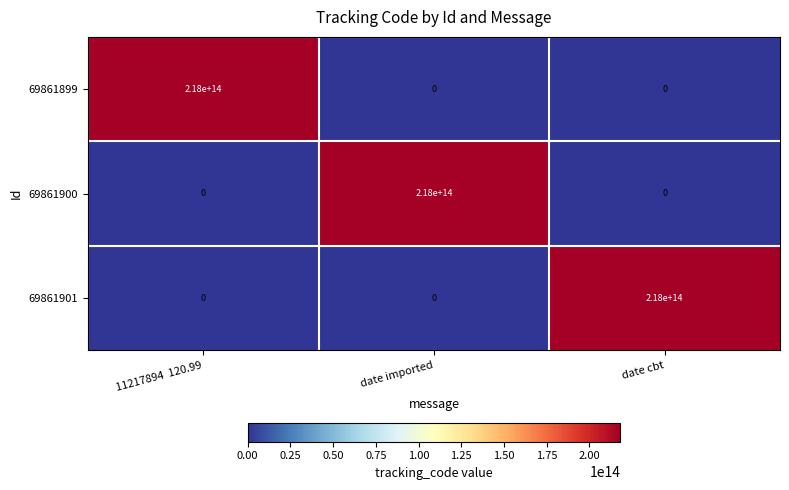

At which label is 69861901 closest to 109000000000000?

11217894  120.99